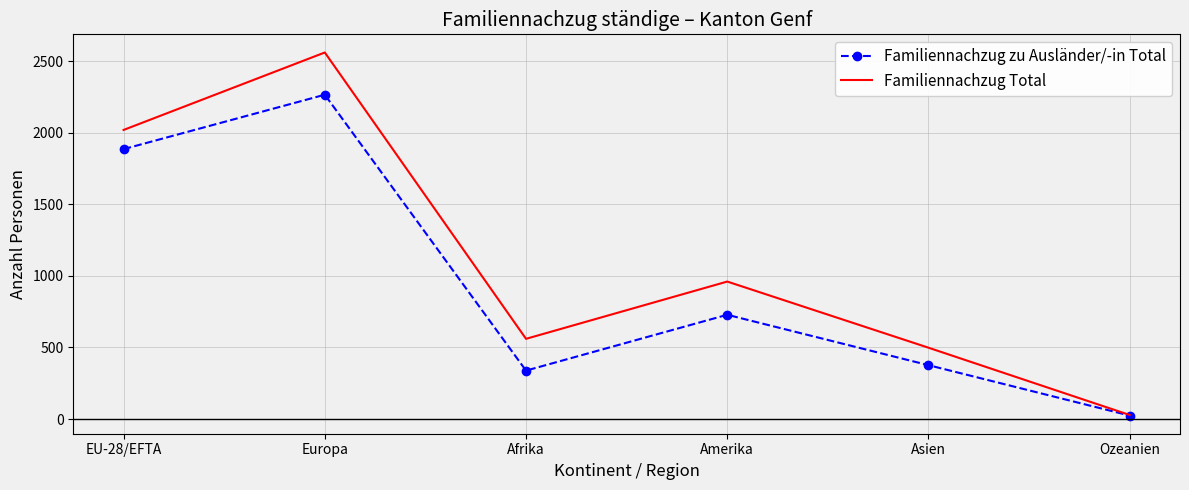

What is the smallest value displayed?

24